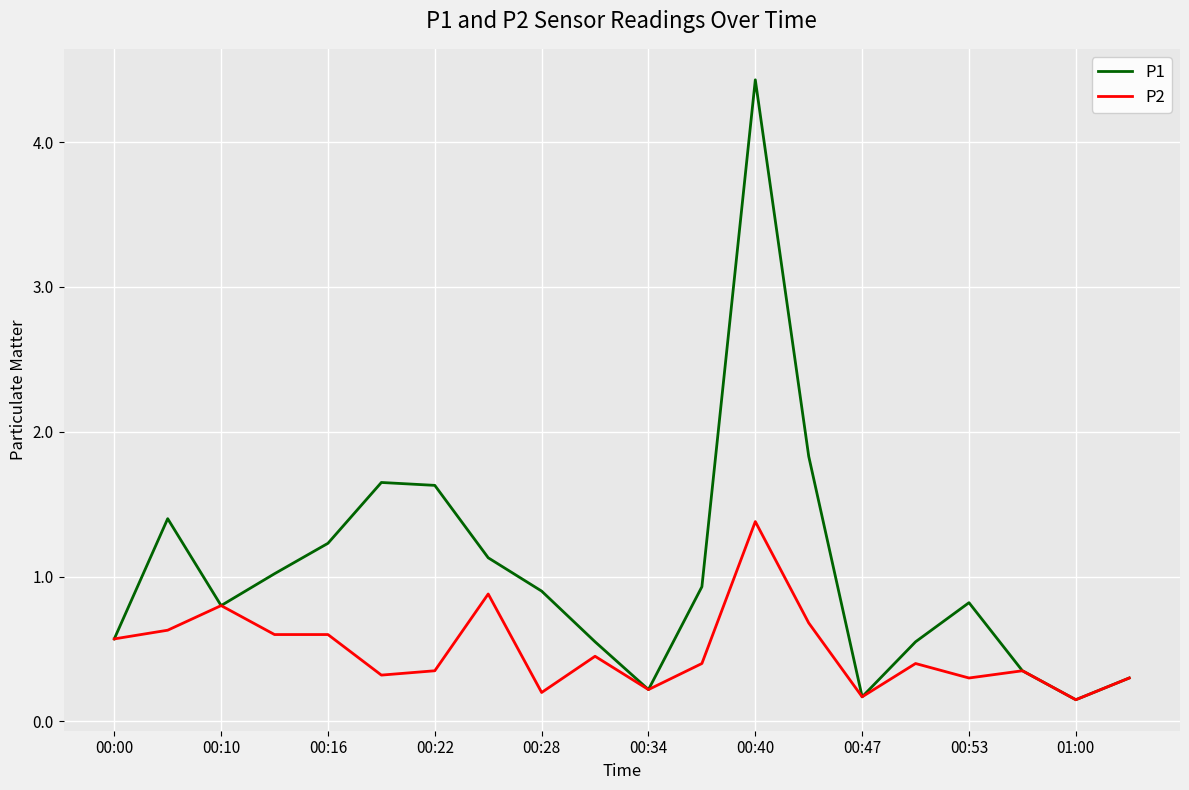

Rank the series by their maximum value, from lowest to highest.

P2, P1